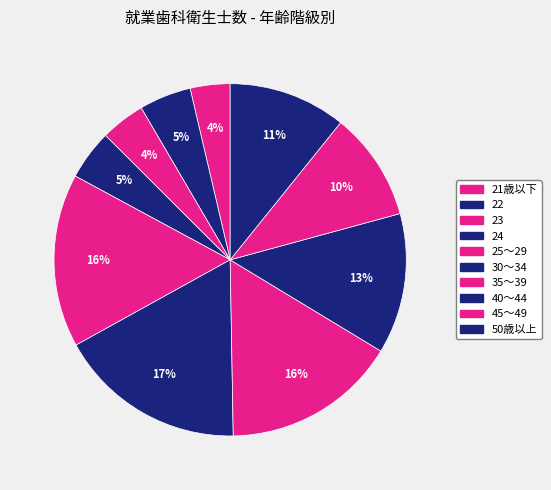

Rank the categories by value from highest to lowest.

30～34, 35～39, 25～29, 40～44, 50歳以上, 45～49, 22, 24, 23, 21歳以下